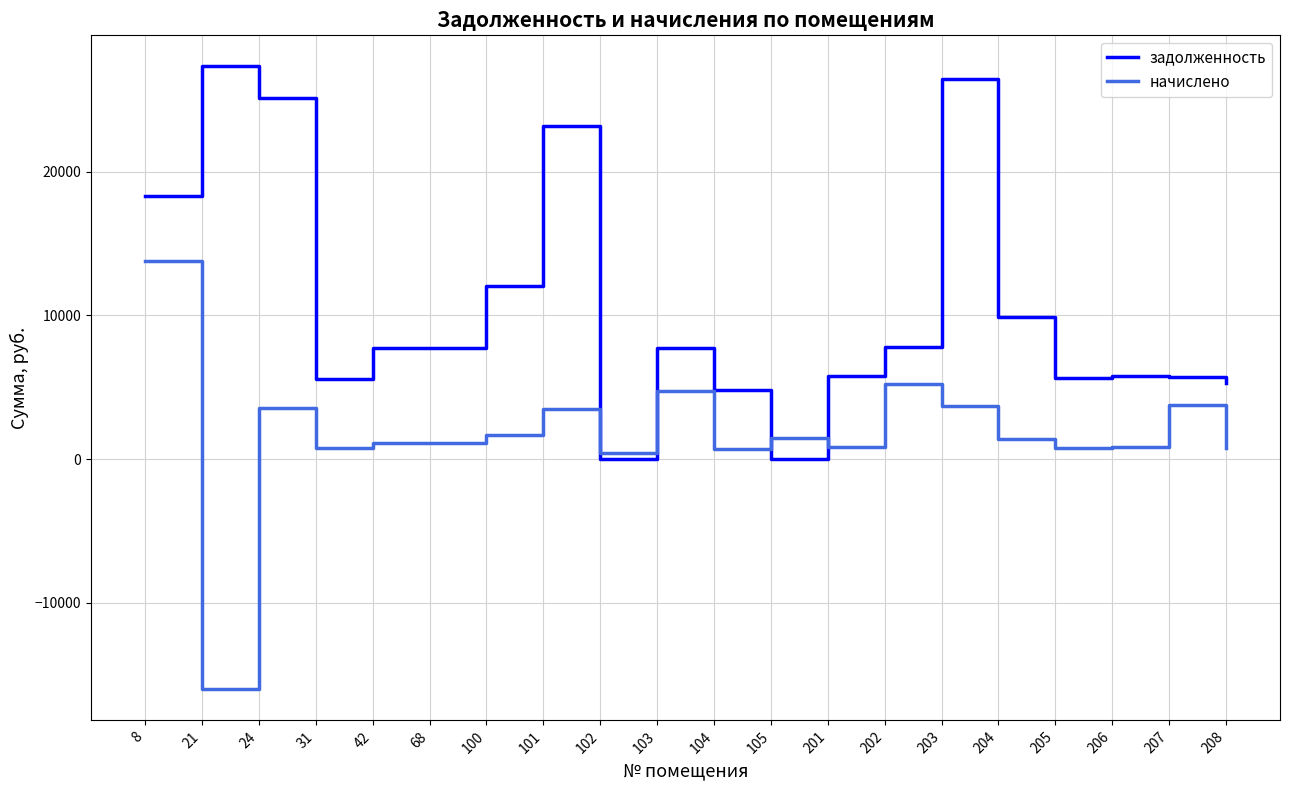

Which series has the largest total across all categories?

задолженность